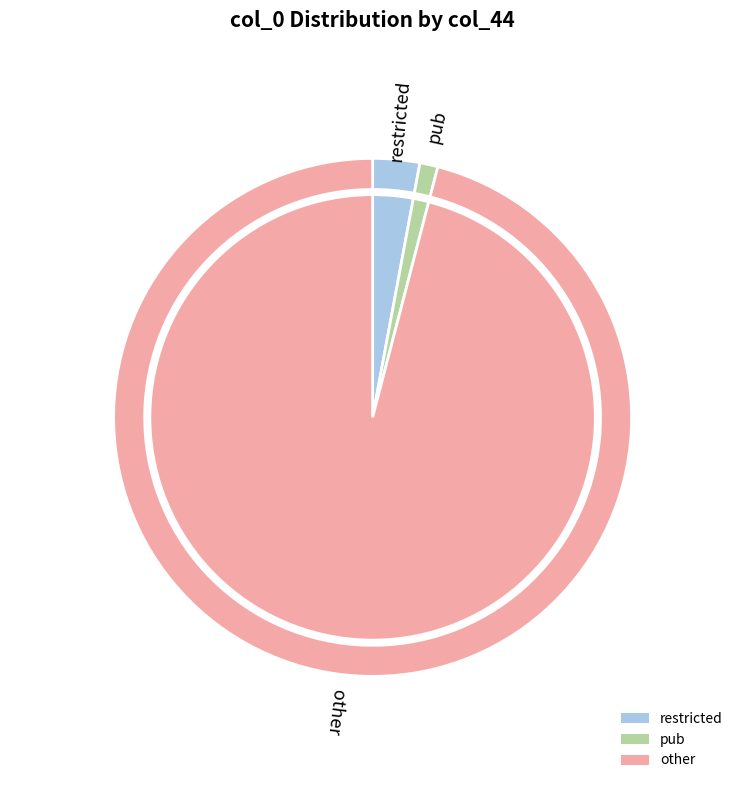

Combined, what portion of the pie is other and pub?

97.1%